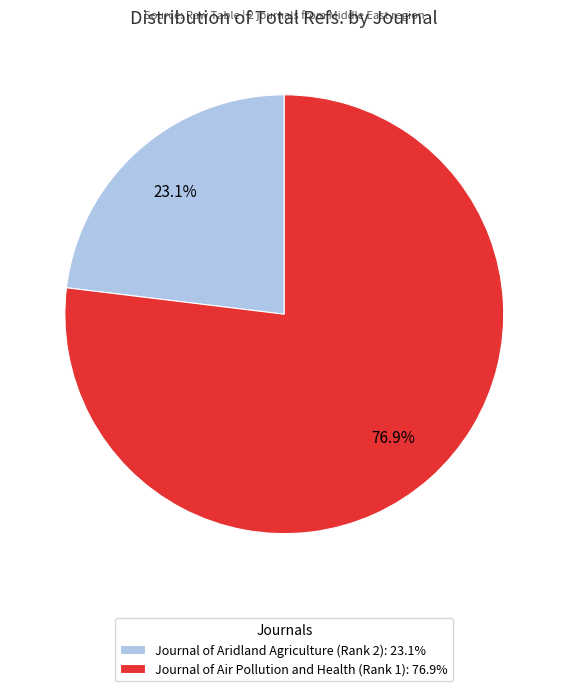

Count the number of slices in the pie.

2